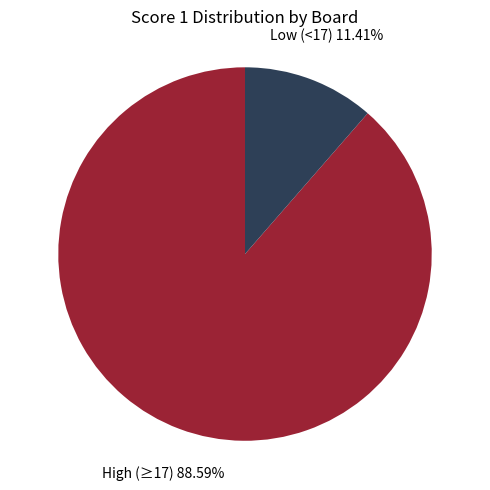

Which has a higher value, Low (<17) or High (≥17)?

High (≥17)